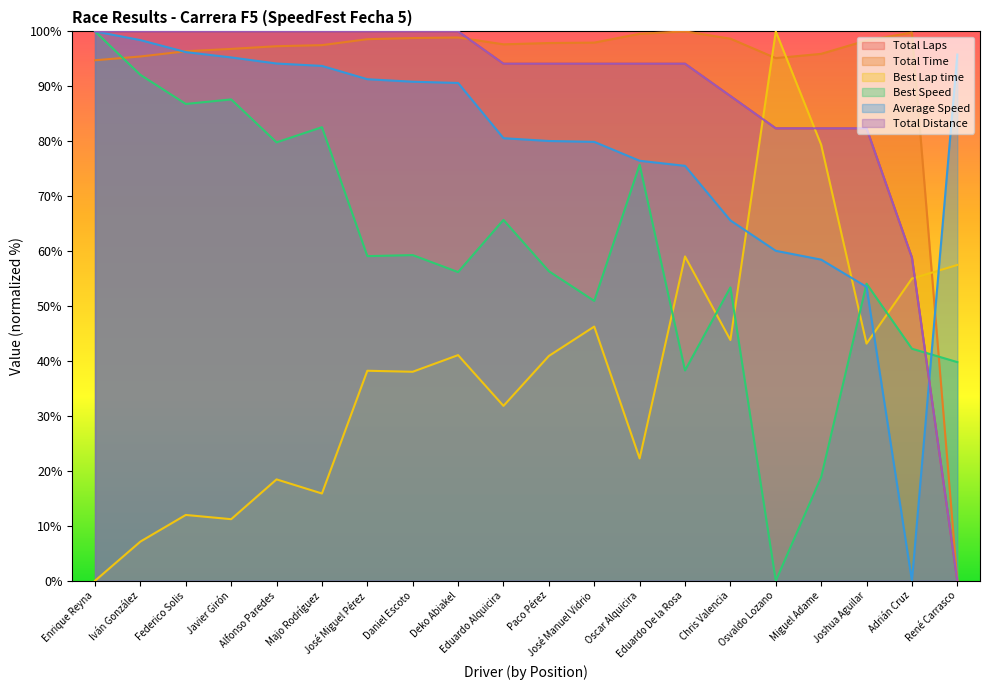

What are all the series names shown in the legend?

Total Laps, Total Time, Best Lap time, Best Speed, Average Speed, Total Distance